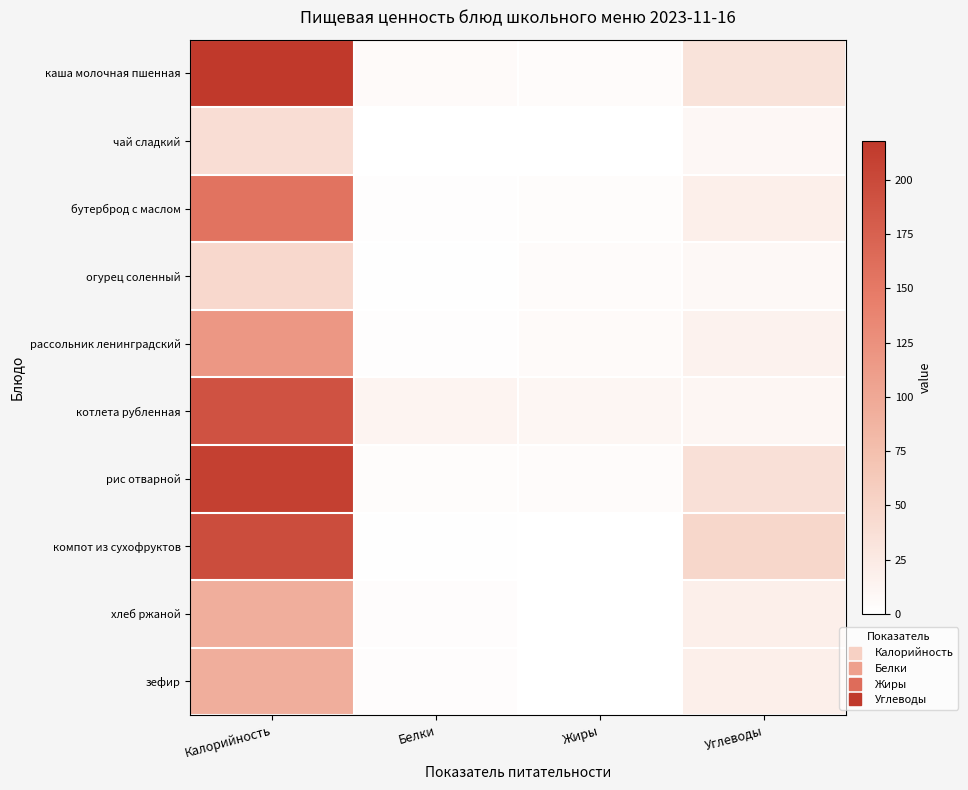

Reading left to right, extract all data points from this chart.

каша молочная пшенная: Калорийность=218.0	Белки=5.6	Жиры=4.3	Углеводы=33.6
чай сладкий: Калорийность=40.0	Белки=0.5	Жиры=0.0	Углеводы=9.1
бутерброд с маслом: Калорийность=156.0	Белки=2.0	Жиры=4.0	Углеводы=19.0
огурец соленный: Калорийность=45.6	Белки=1.6	Жиры=4.8	Углеводы=7.9
рассольник ленинградский: Калорийность=117.9	Белки=2.2	Жиры=5.2	Углеводы=15.6
котлета рубленная: Калорийность=190.0	Белки=12.0	Жиры=11.0	Углеводы=11.0
рис отварной: Калорийность=210.0	Белки=4.0	Жиры=5.0	Углеводы=37.0
компот из сухофруктов: Калорийность=196.4	Белки=1.2	Жиры=0.3	Углеводы=47.3
хлеб ржаной: Калорийность=93.5	Белки=3.2	Жиры=0.4	Углеводы=19.3
зефир: Калорийность=93.5	Белки=3.2	Жиры=0.4	Углеводы=19.3